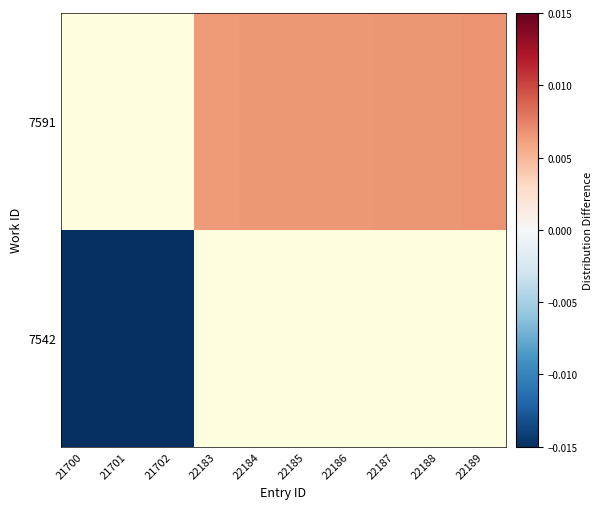

Which category has the lowest value across all series?

21700